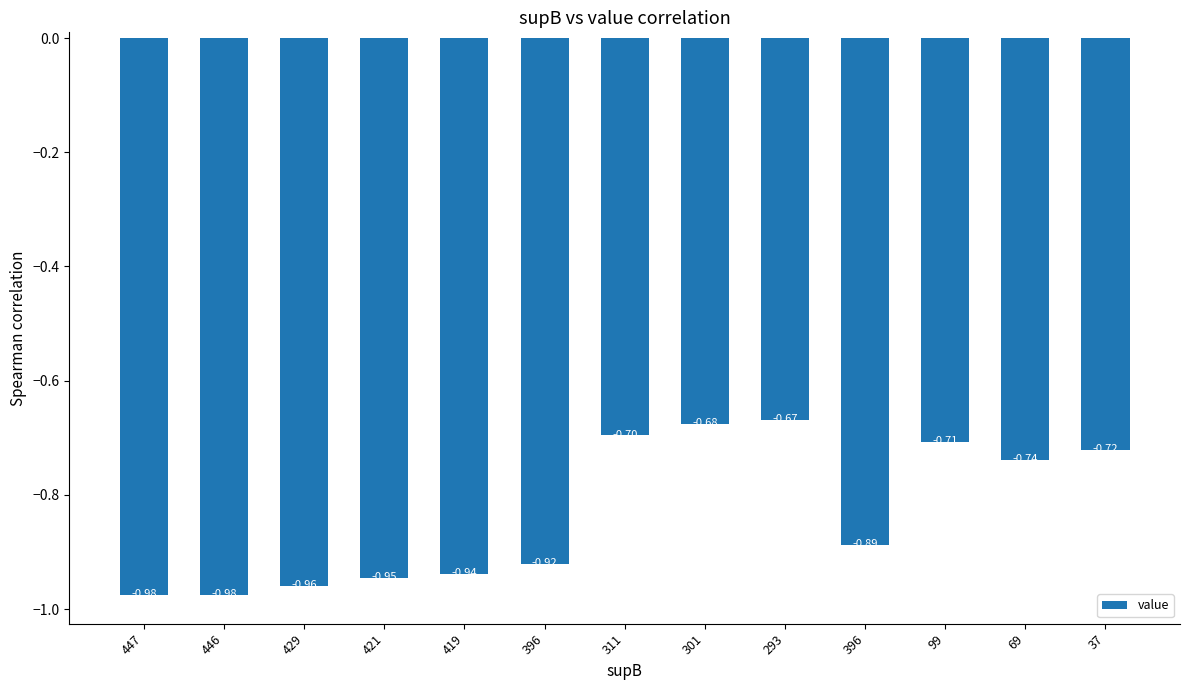

How many distinct data groups are displayed?

1